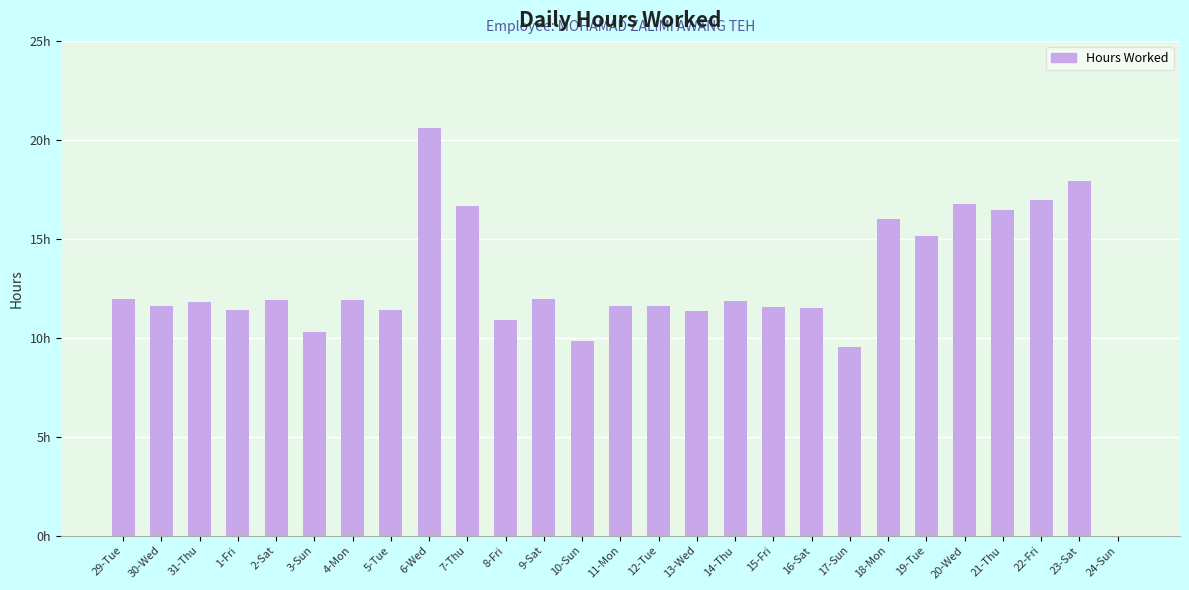

Which label corresponds to the smallest value in the chart?

24-Sun